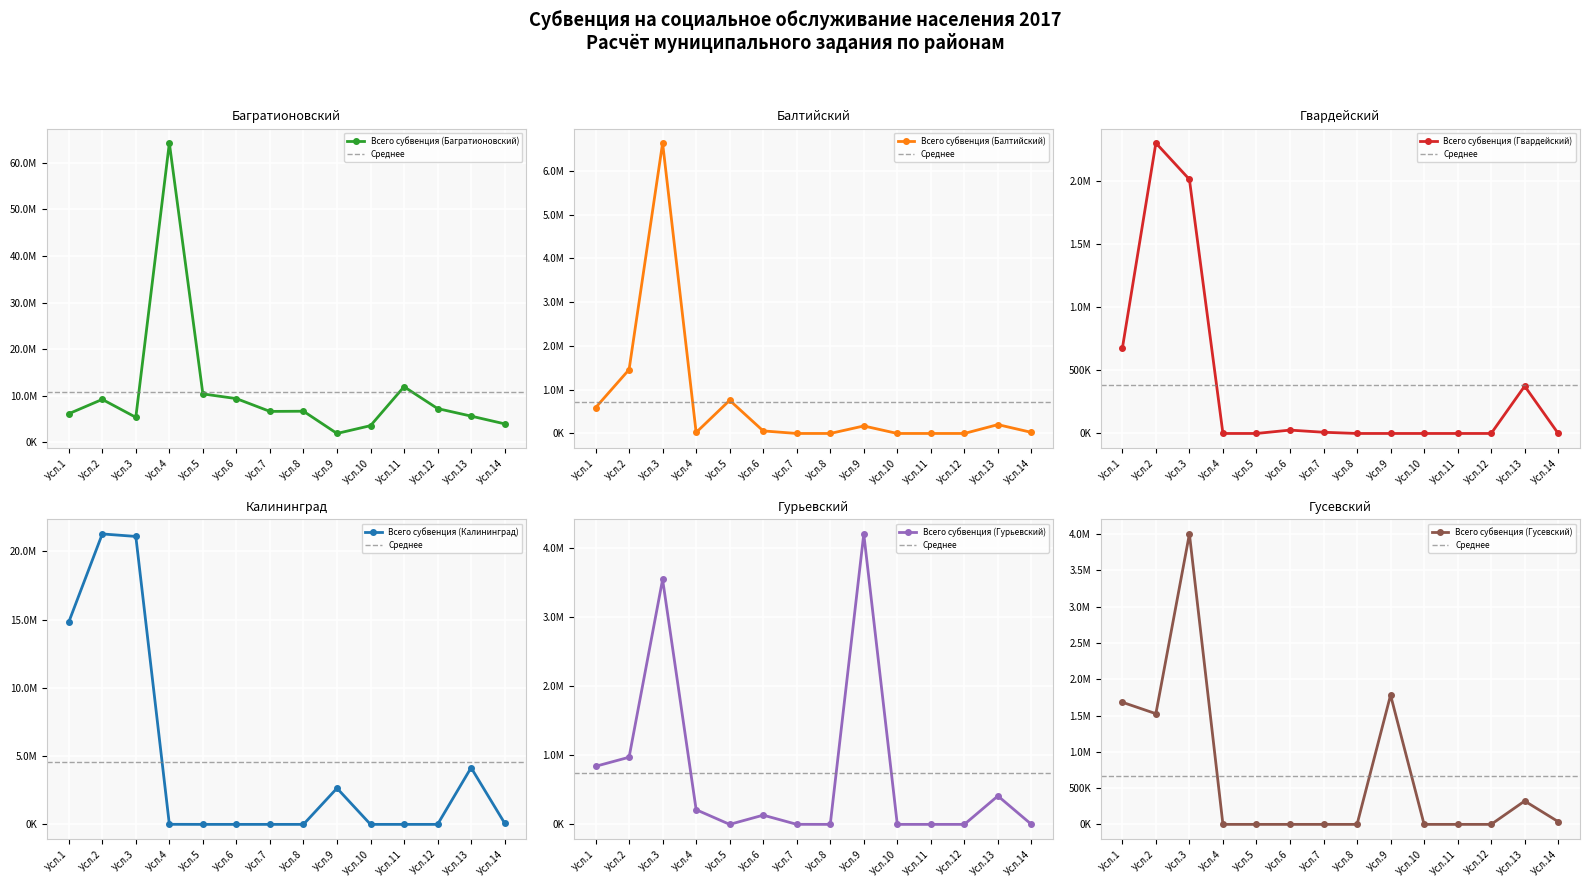

Where is the first local minimum for Всего субвенция (Балтийский)?

Усл.4